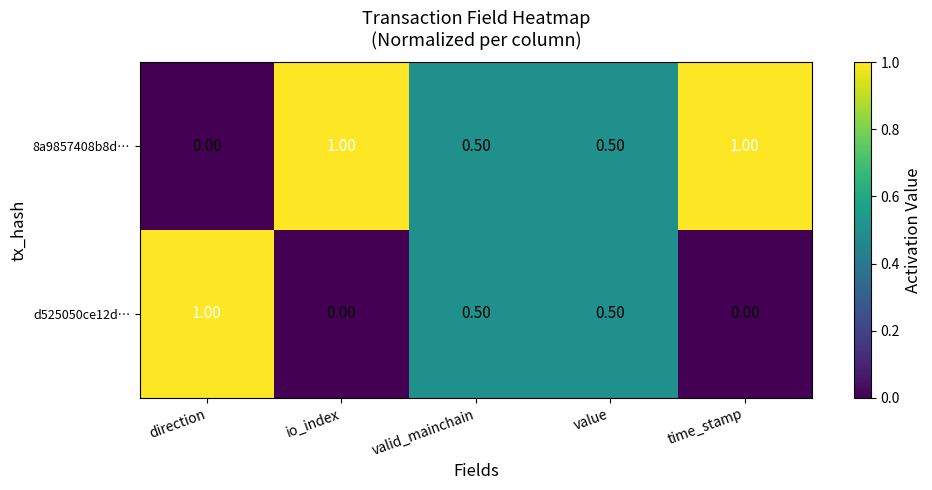

What is the difference between the maximum and minimum values in the 8a9857408b8d… series?

1.0